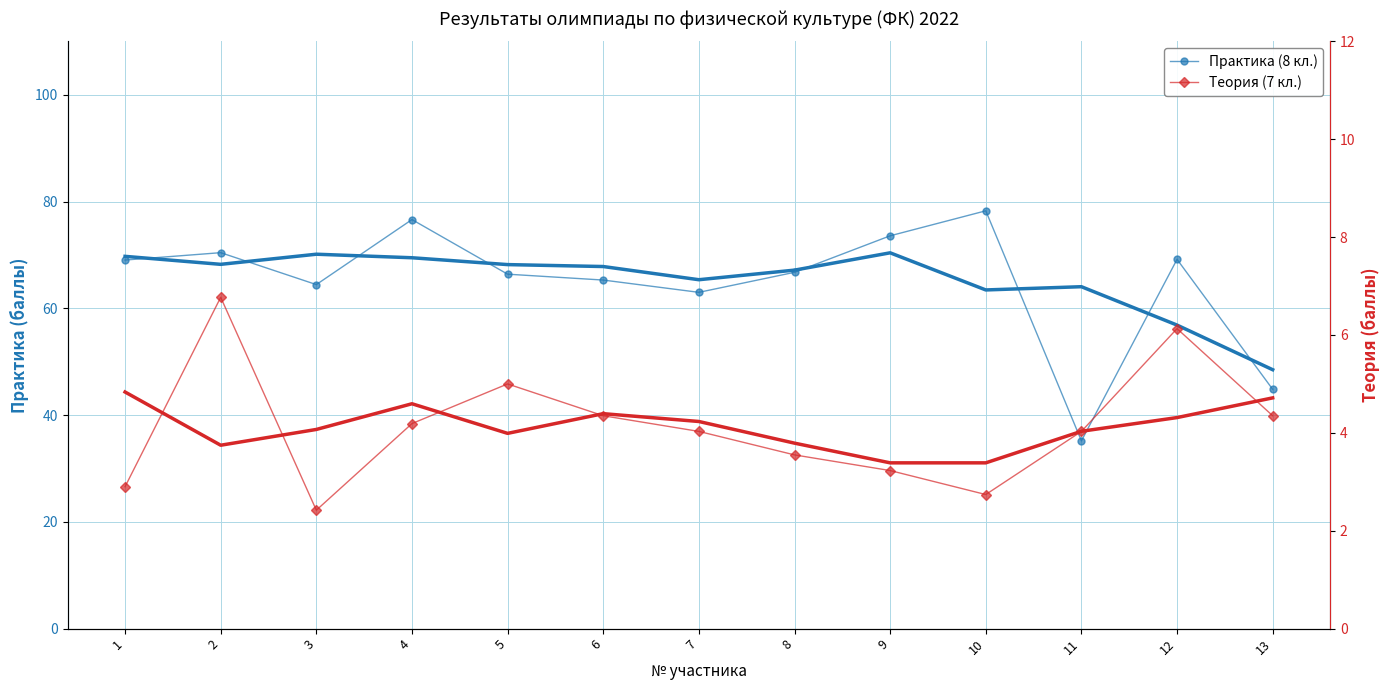

What are all the series names shown in the legend?

Практика (8 кл.), Теория (7 кл.)